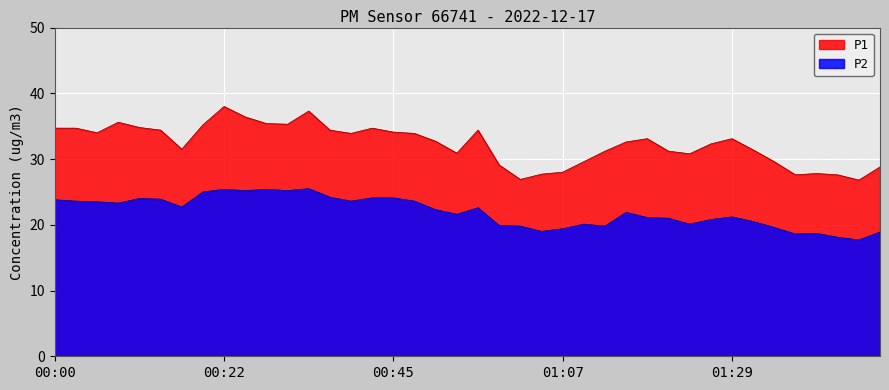

What is the label of the 26th point from the right?

00:39